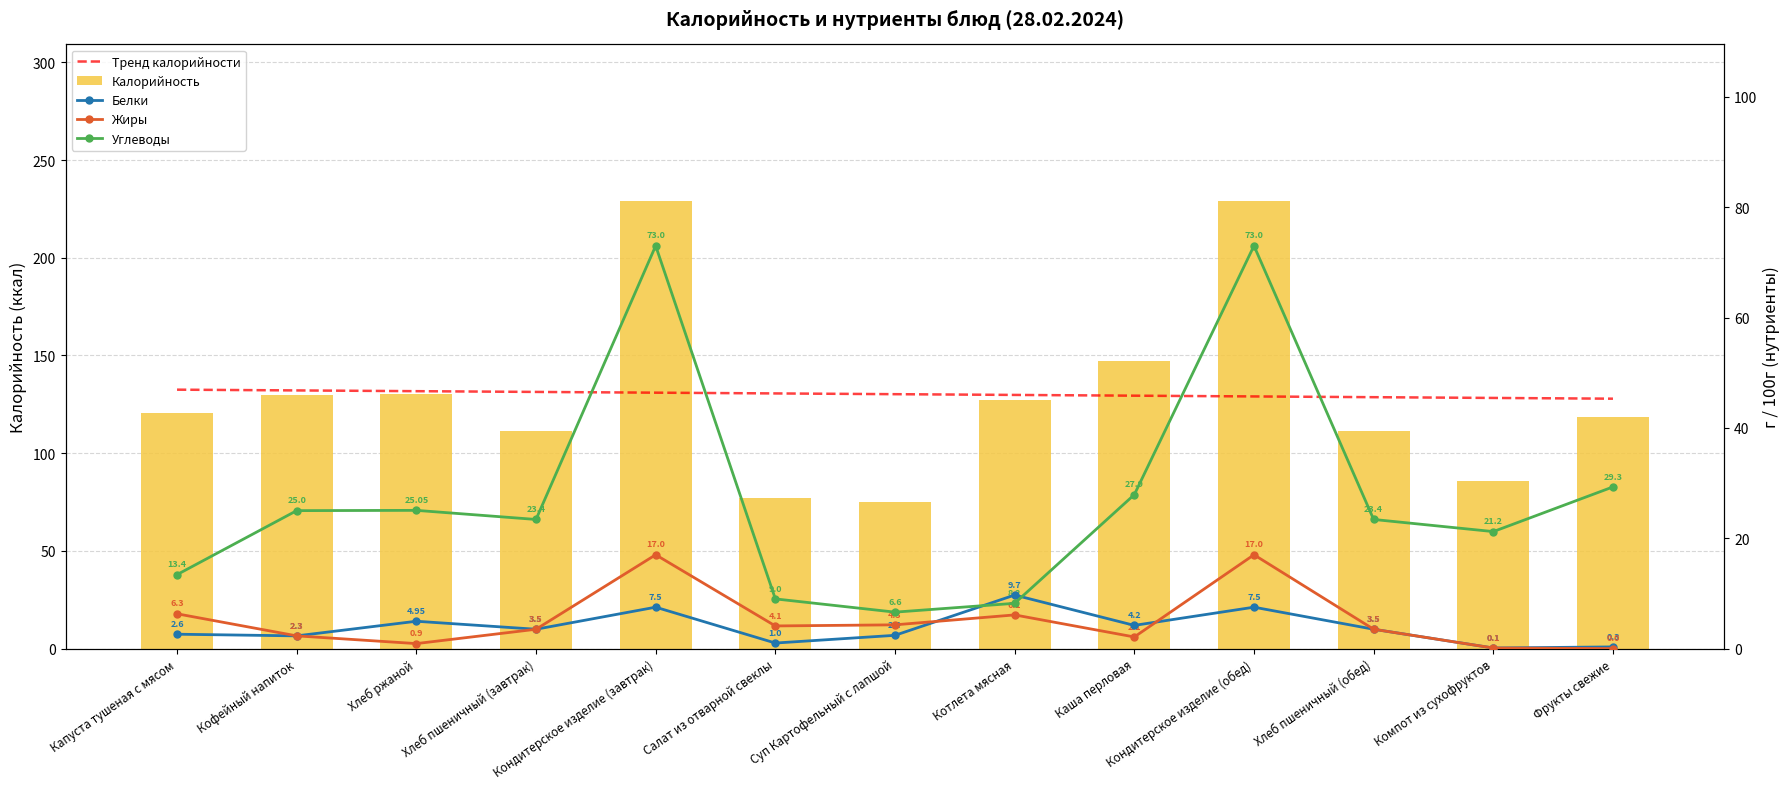

What is the spread (max minus min) of values at Котлета мясная?

123.7